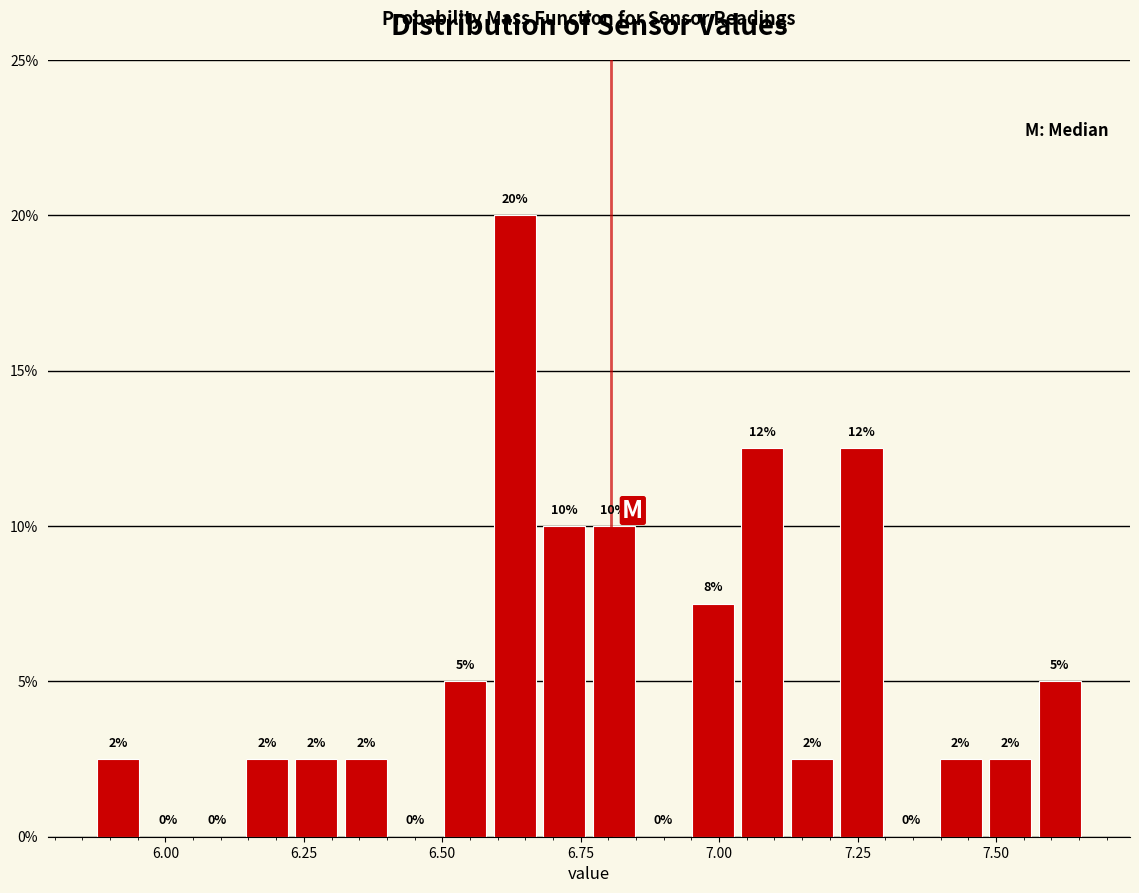

Around what value on the x-axis is the tallest bar? Give the approximate position of its centre, as read against the axis.

6.65